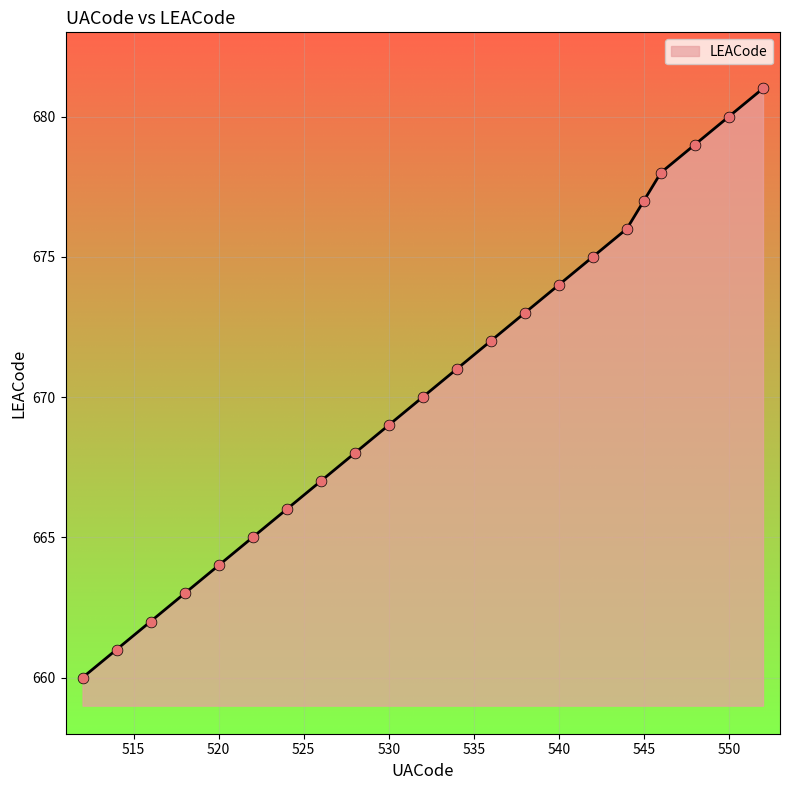

What is the difference between the maximum and minimum values?

21